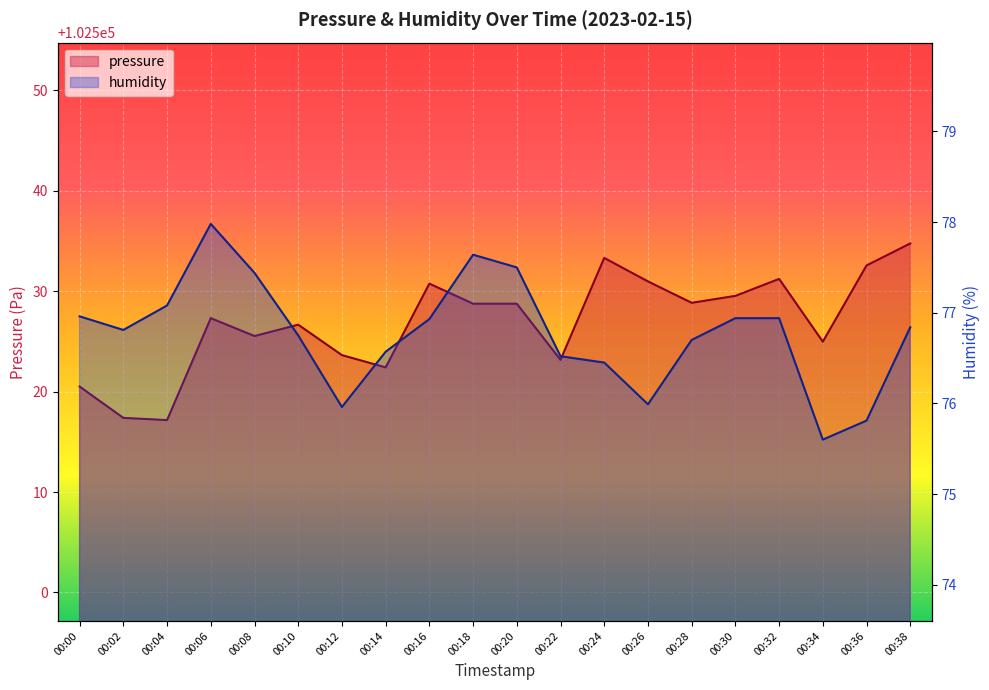

Reading left to right, what are all the values shown in this chart?

pressure: 00:00=102520.5	00:02=102517.4	00:04=102517.2	00:06=102527.3	00:08=102525.5	00:10=102526.7	00:12=102523.6	00:14=102522.4	00:16=102530.8	00:18=102528.8	00:20=102528.8	00:22=102523.2	00:24=102533.3	00:26=102531.0	00:28=102528.8	00:30=102529.5	00:32=102531.2	00:34=102525.0	00:36=102532.6	00:38=102534.8
humidity: 00:00=77.0	00:02=76.8	00:04=77.1	00:06=78.0	00:08=77.4	00:10=76.8	00:12=76.0	00:14=76.6	00:16=76.9	00:18=77.6	00:20=77.5	00:22=76.5	00:24=76.5	00:26=76.0	00:28=76.7	00:30=76.9	00:32=76.9	00:34=75.6	00:36=75.8	00:38=76.8